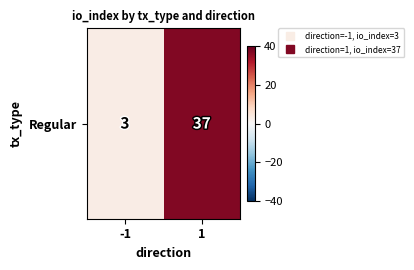

Which has a higher value, -1 or 1?

1